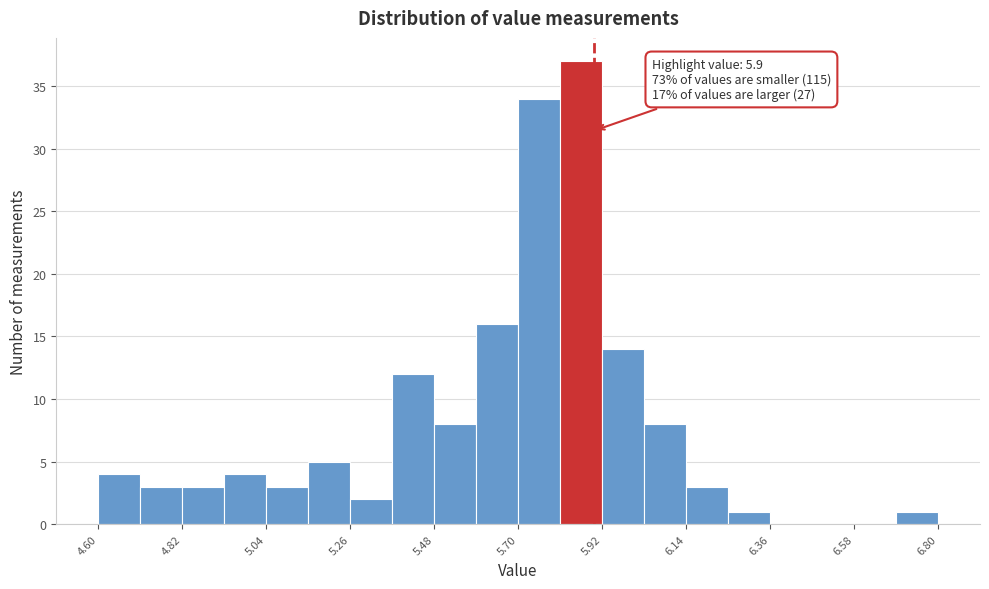

Read against the x-axis, roughly where is the centre of the tallest bar?

5.85